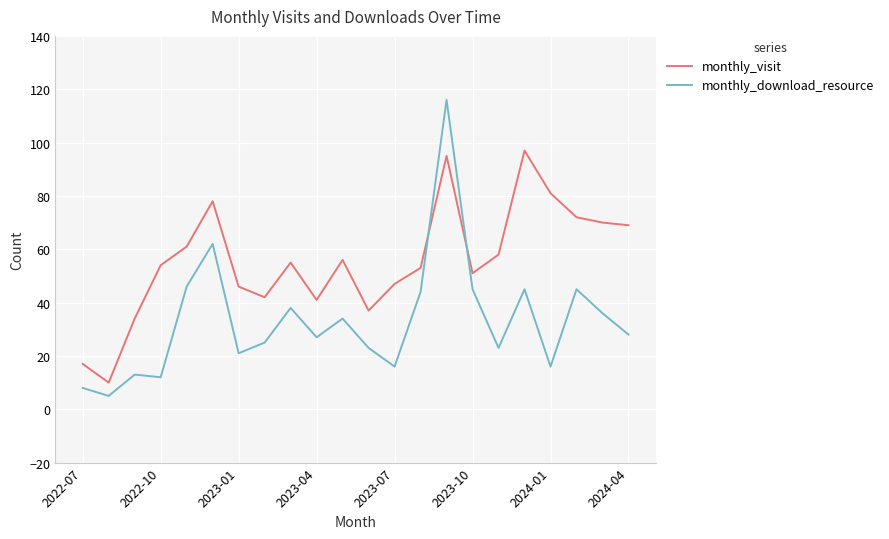

Rank the series by their maximum value, from highest to lowest.

monthly_download_resource, monthly_visit